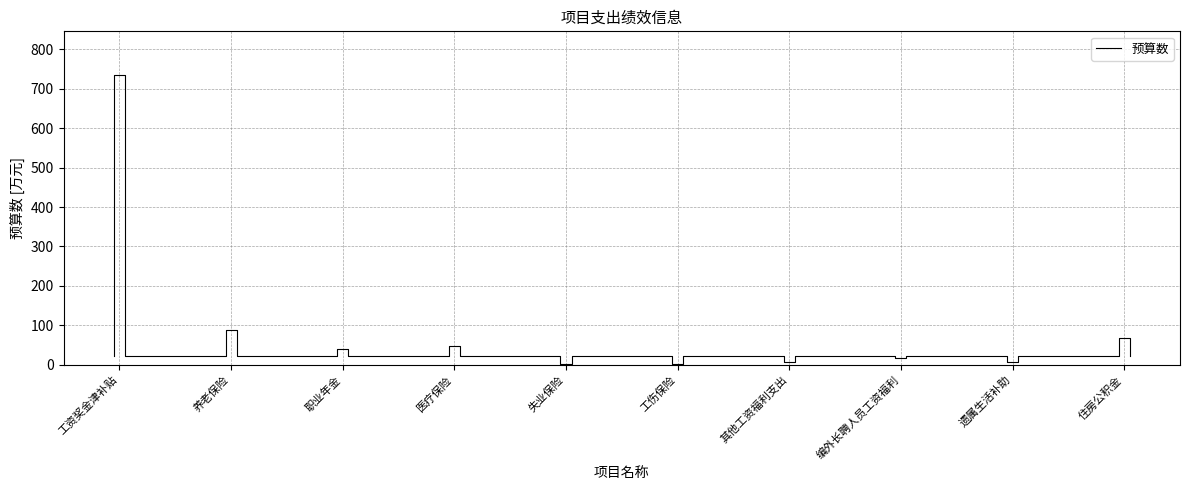

Where is the first local maximum?

医疗保险